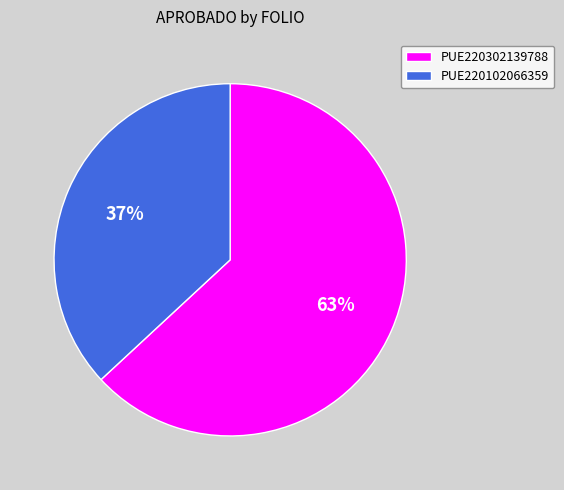

How many slices are in this pie chart?

2